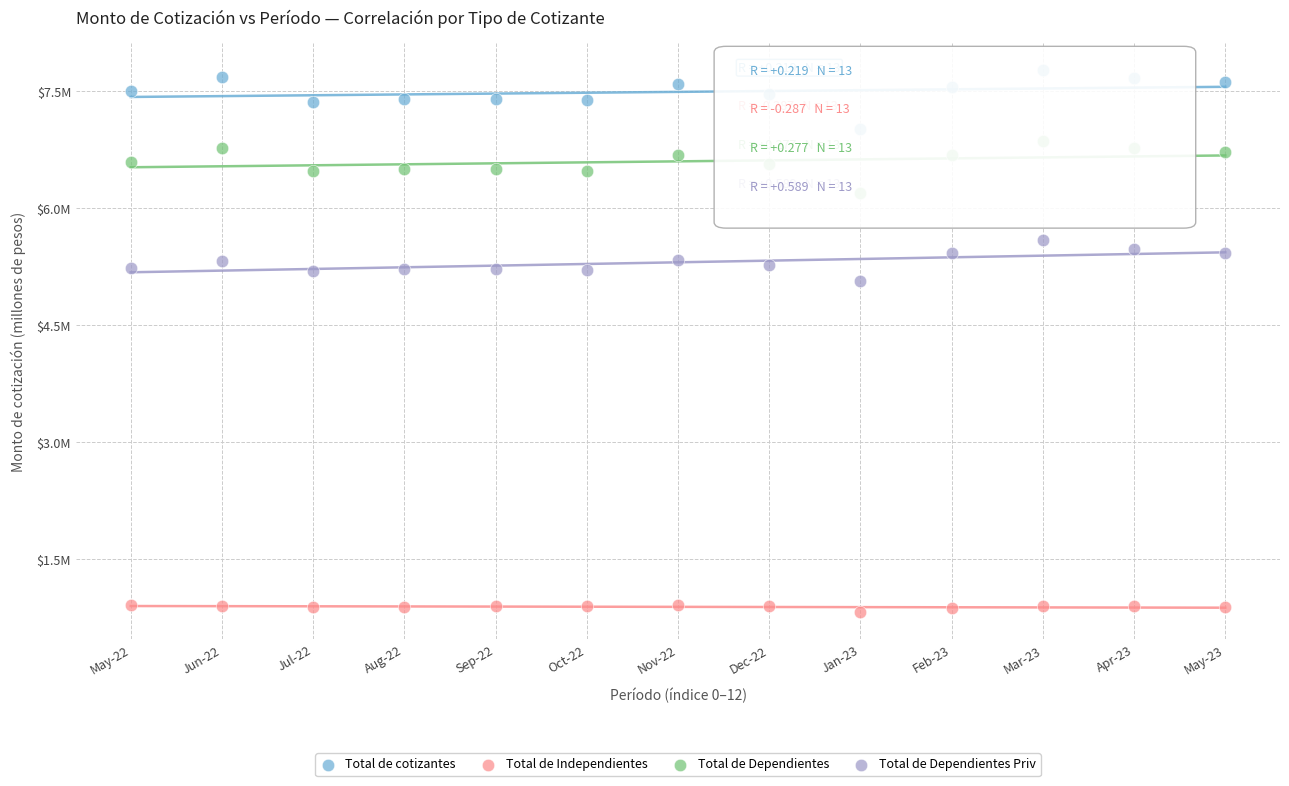

Which series reaches the minimum Y coordinate?

Total de Independientes